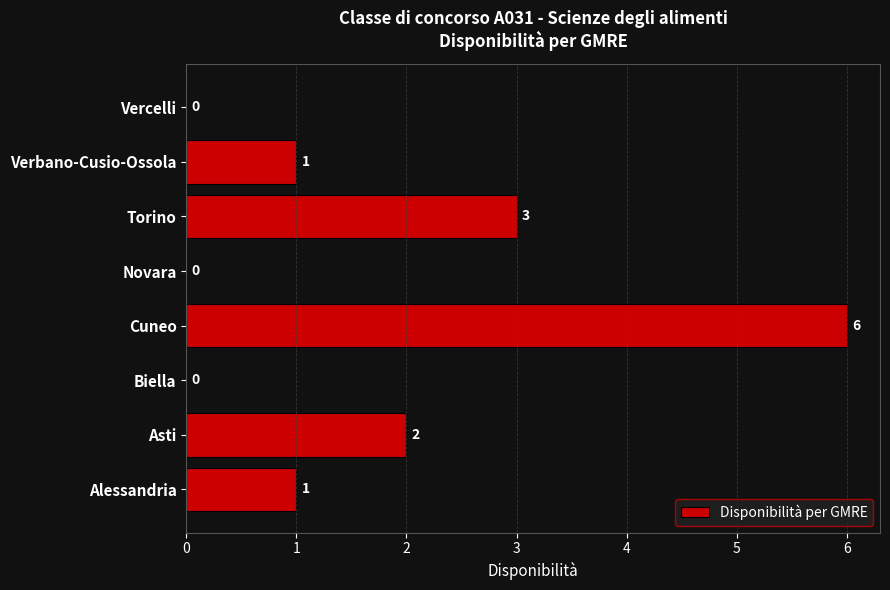

The chart shows a value of 2 at Asti. True or false?

True